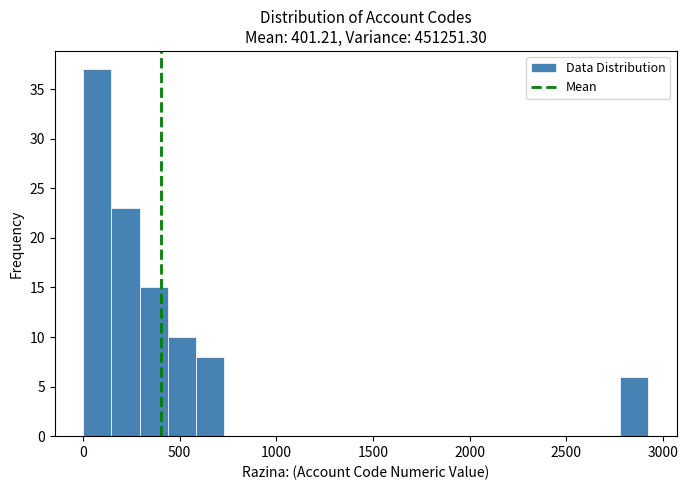

Read against the x-axis, roughly where is the centre of the tallest bar?

50